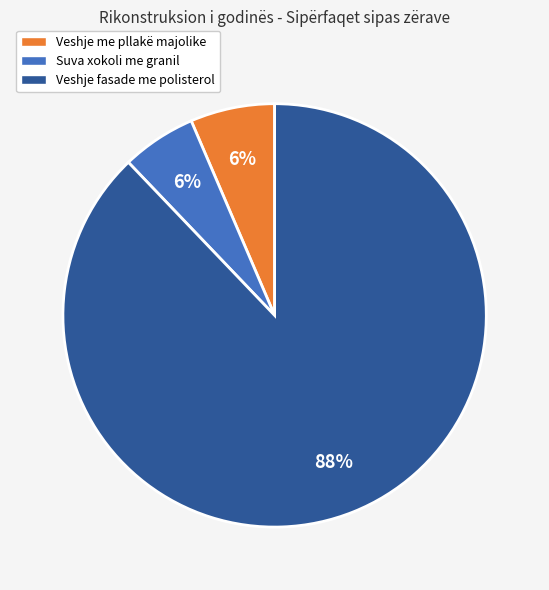

Combined, do Veshje me pllakë majolike and Veshje fasade me polisterol account for over 50%?

Yes